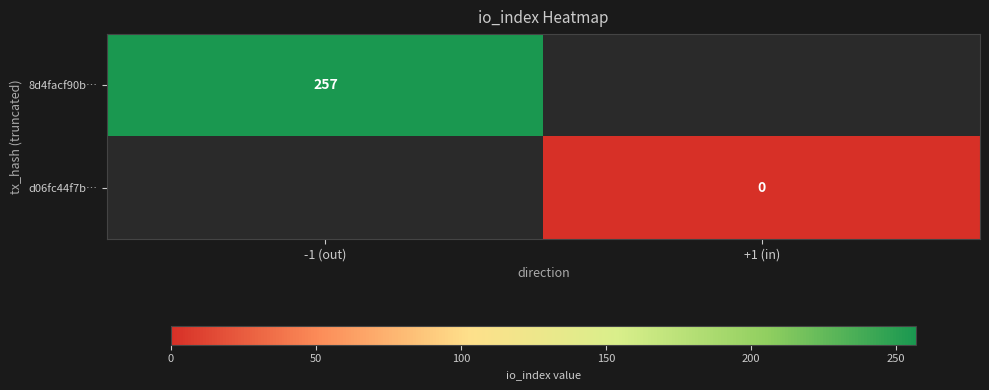

What value does the 8d4facf90b… series have at -1 (out)?

257.0